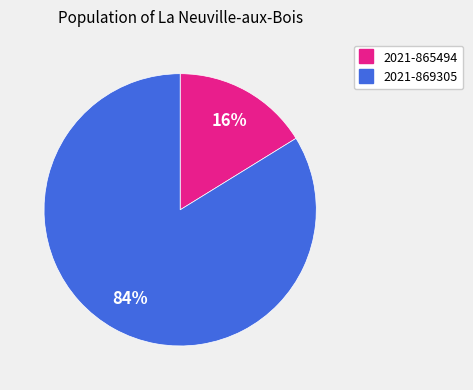

Does any single category account for the majority?

Yes